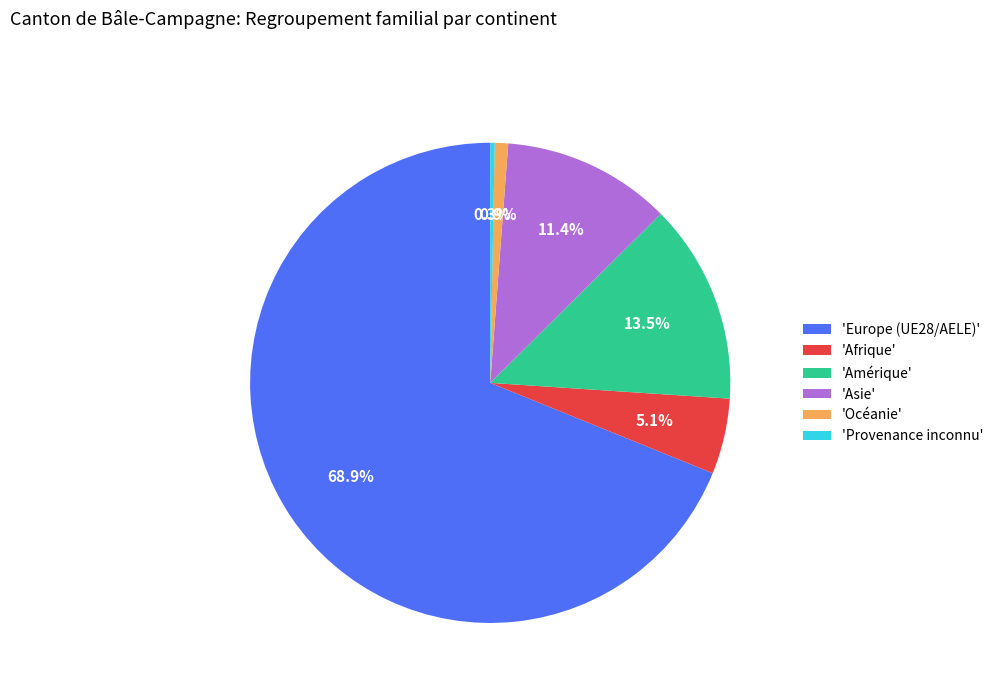

How many segments does this pie chart have?

6